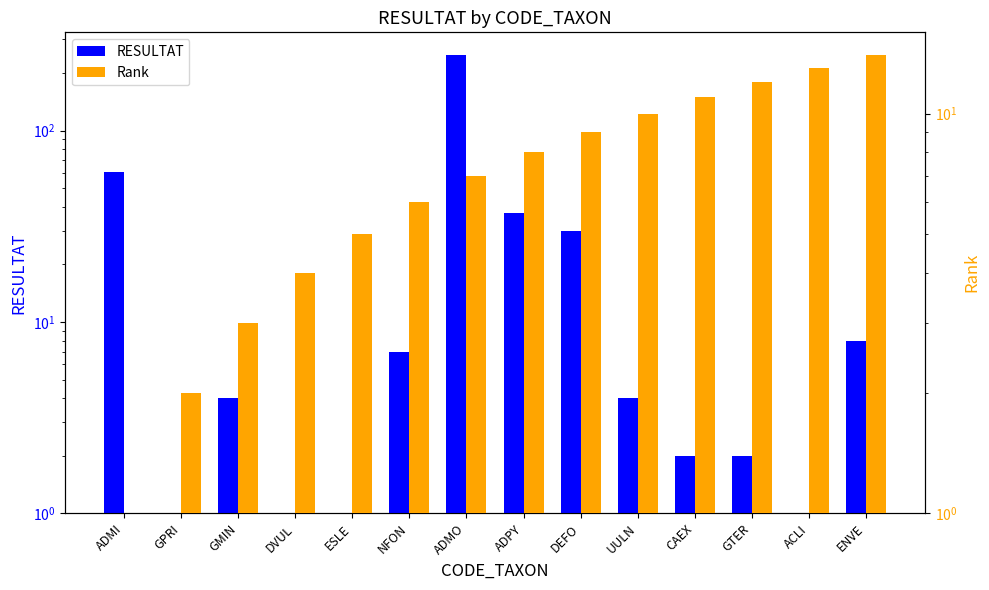

What is the label of the 5th bar from the right?

UULN